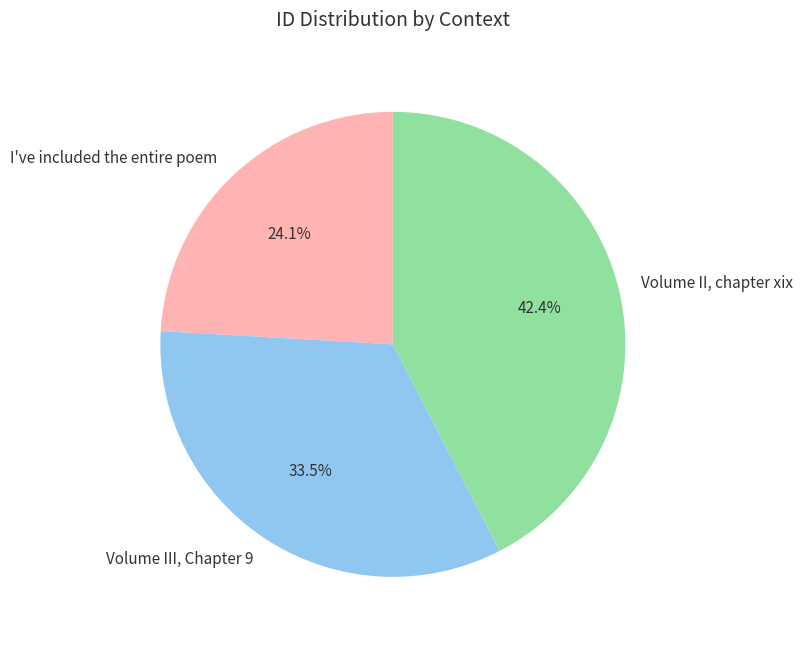

Rank the categories by value from highest to lowest.

Volume II, chapter xix, Volume III, Chapter 9, I've included the entire poem